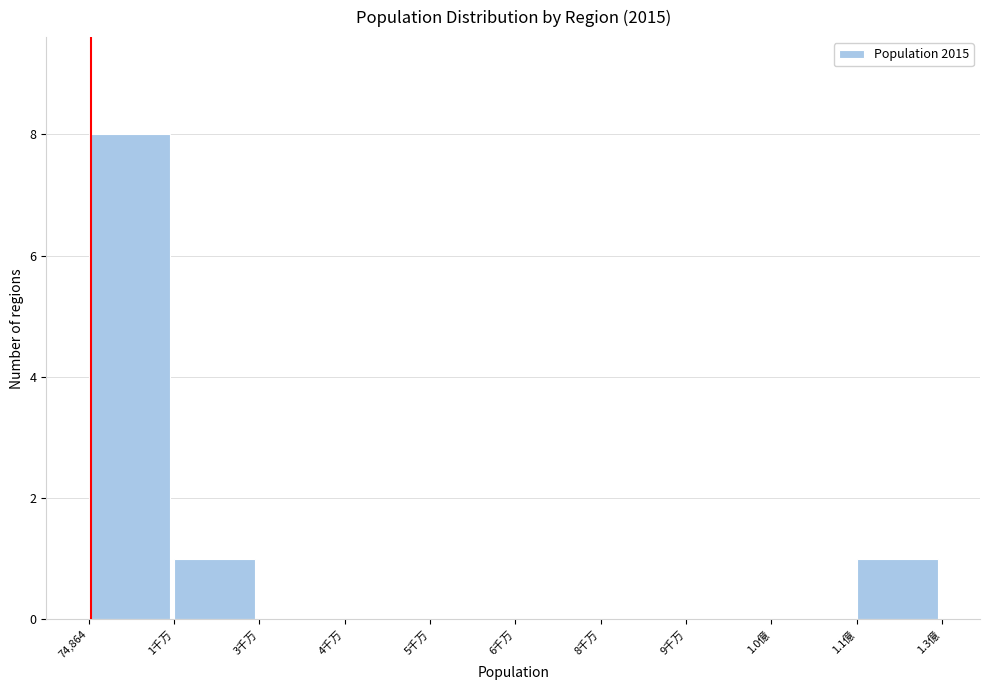

Reading left to right, list all the values displayed in this chart.

74,864=8	1千万=1	3千万=0	4千万=0	5千万=0	6千万=0	8千万=0	9千万=0	1.0億=0	1.1億=1